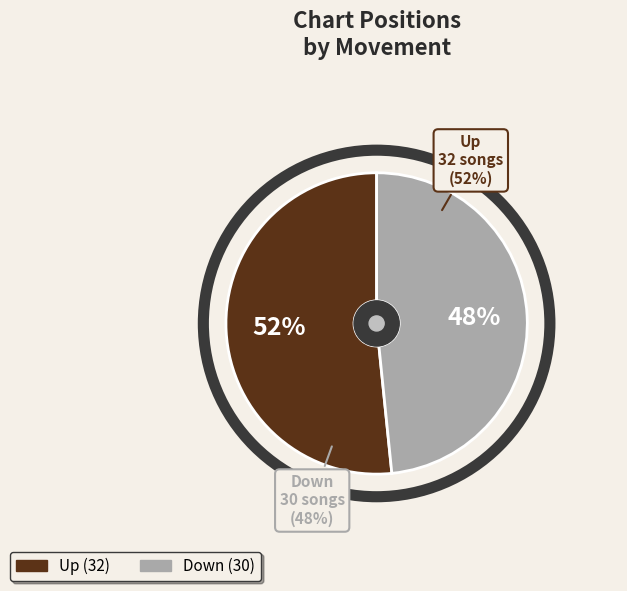

To the nearest percent, what is the combined percentage of down and up?

100%